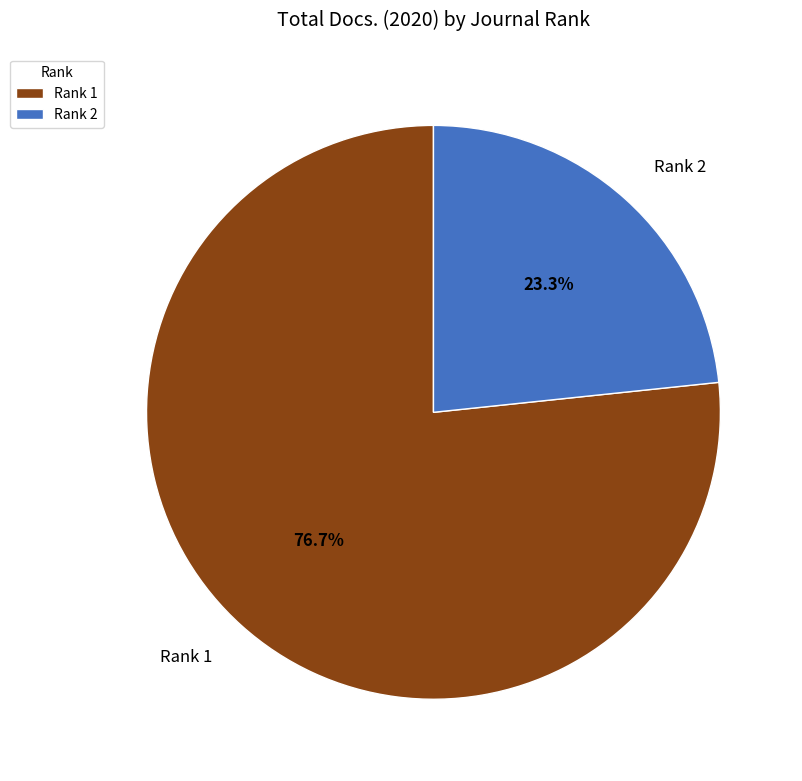

Is there a majority slice in this chart?

Yes